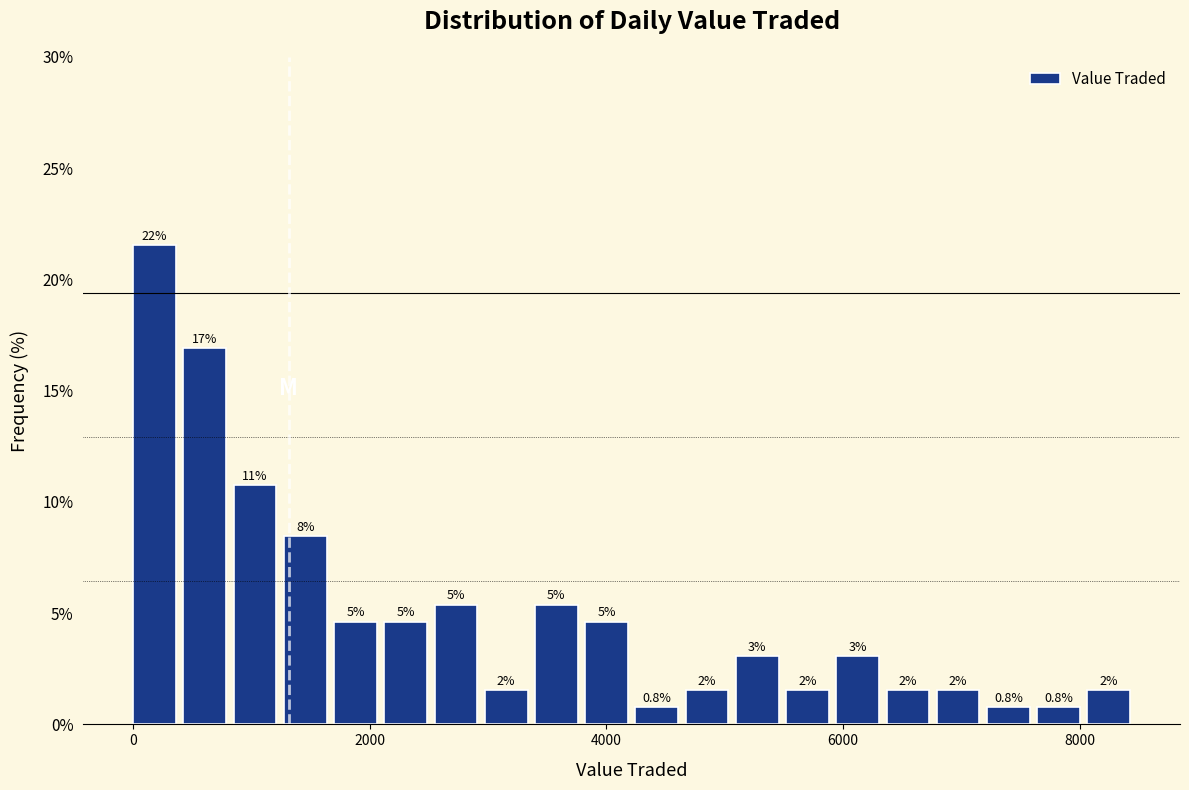

Read against the x-axis, roughly where is the centre of the tallest bar?

200